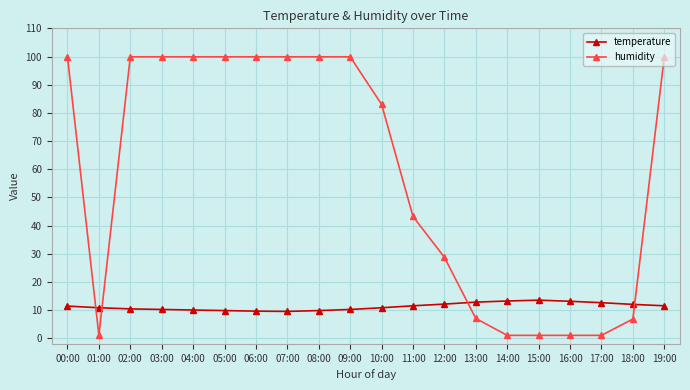

What is the highest value of the humidity series?

99.9